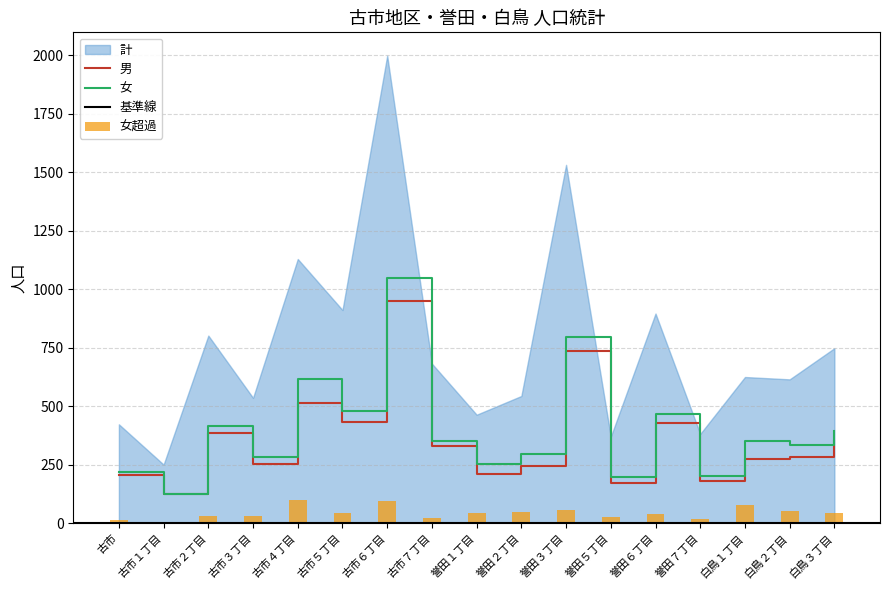

At which category is the sum across all series the highest?

古市６丁目